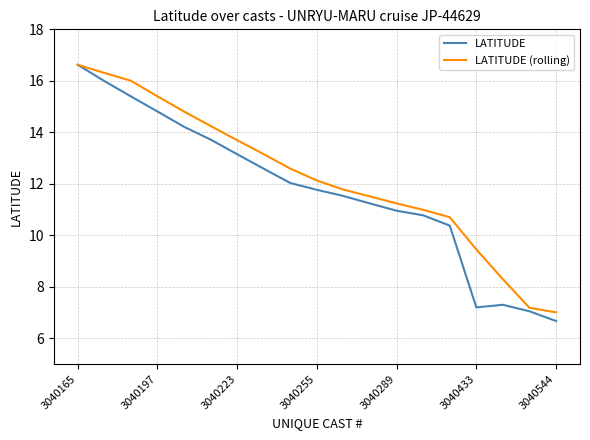

How many lines are shown in the chart?

2